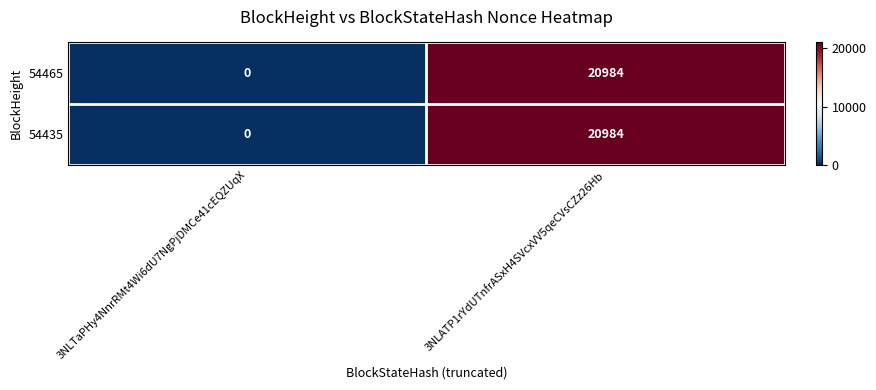

What is the difference between the 54465 values at 3NLTaPHy4NnrRMt4Wi6dU7NgPjDMCe41cEQZUqX and 3NLATP1rYdUTnfrASxH4SVcxVV5qeCVsCZz26Hb?

20984